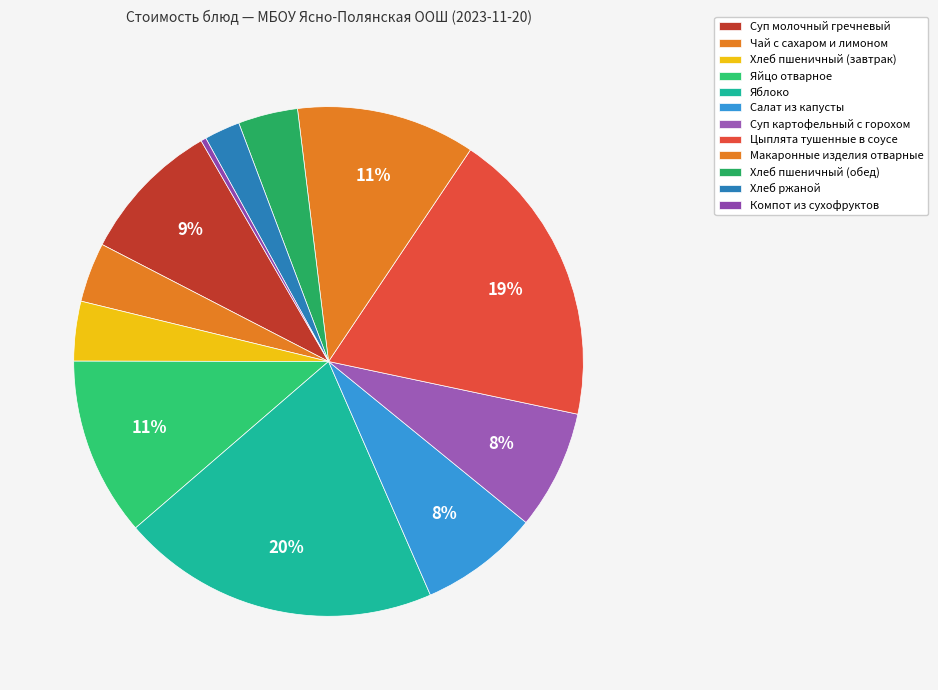

How many segments does this pie chart have?

12